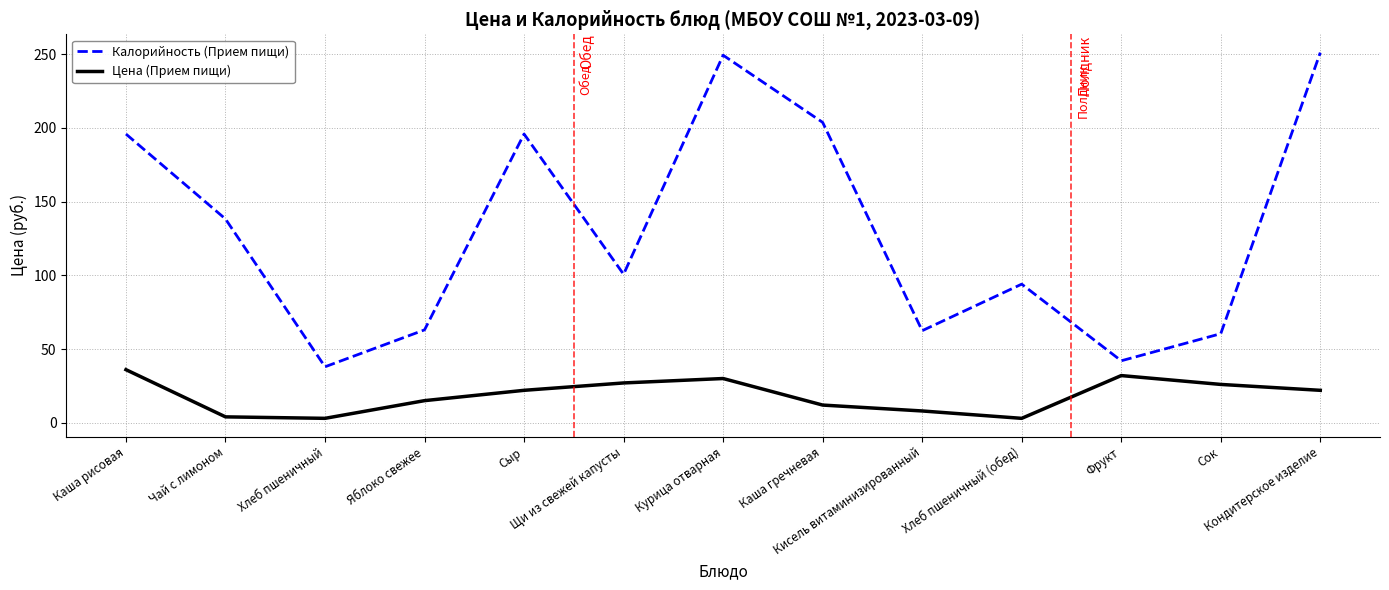

What is the highest value of the Калорийность (Прием пищи) series?

251.0